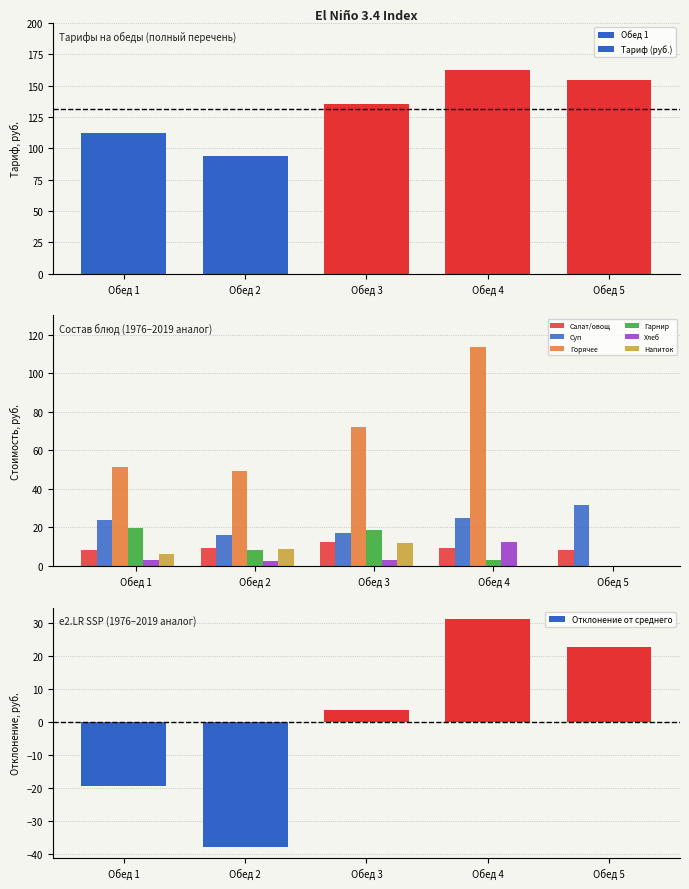

Which category has the highest value across all series?

Обед 4